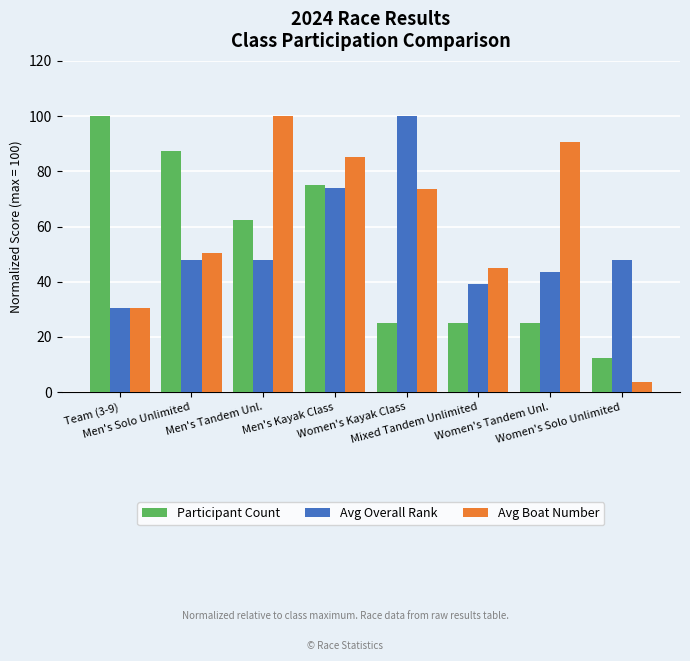

How many distinct data groups are displayed?

3